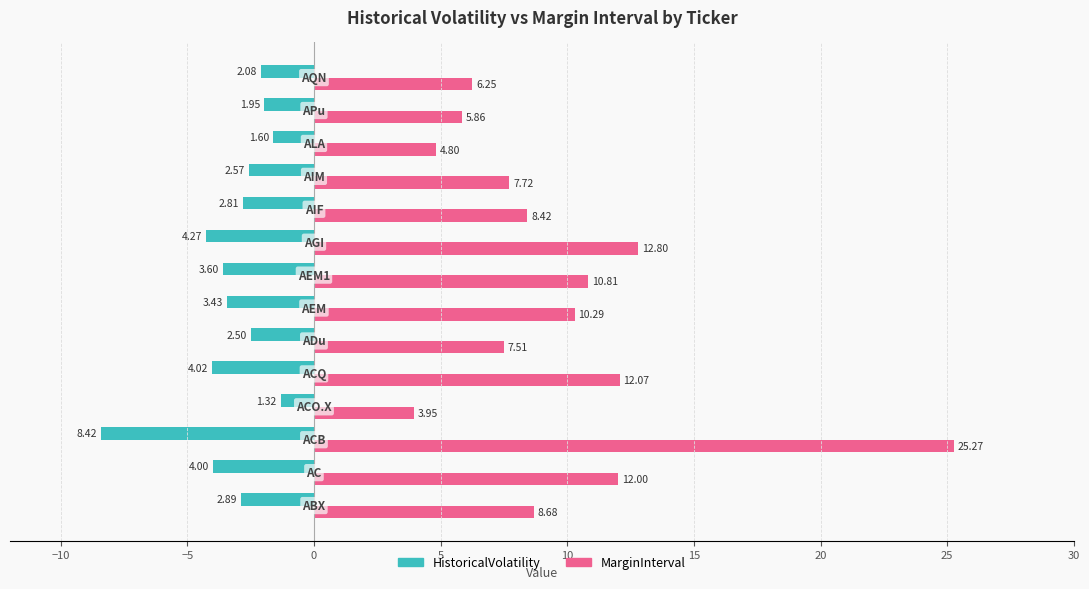

Which series has the largest range (max minus min)?

MarginInterval